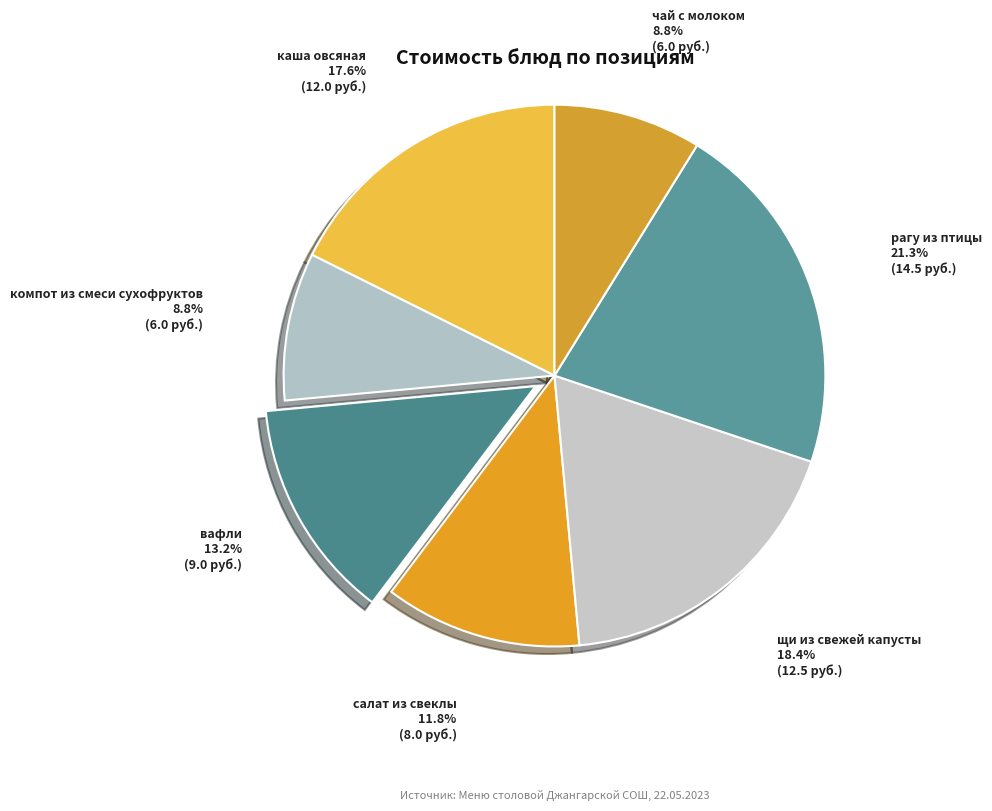

How many slices are in this pie chart?

7